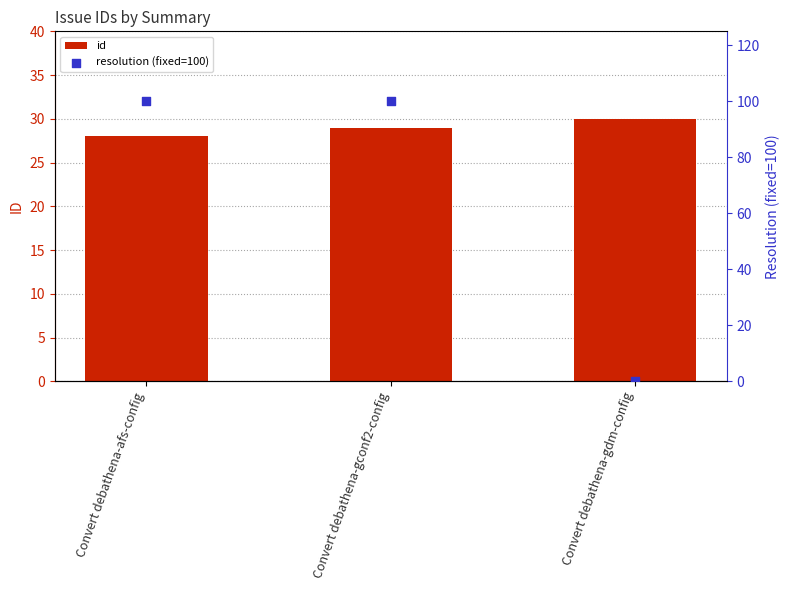

Which series has the widest spread of Y values?

resolution (fixed=100)